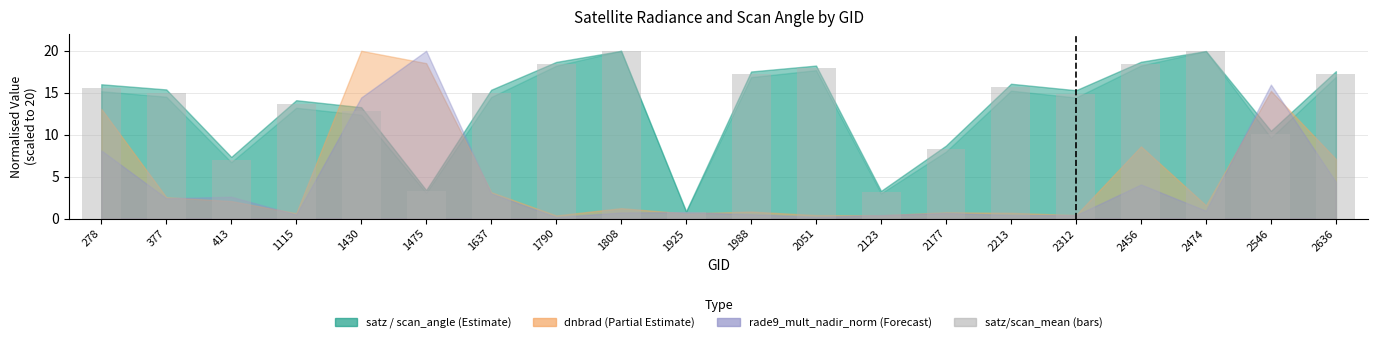

What is the ratio of the value at 2312 to the value at 413?

2.1